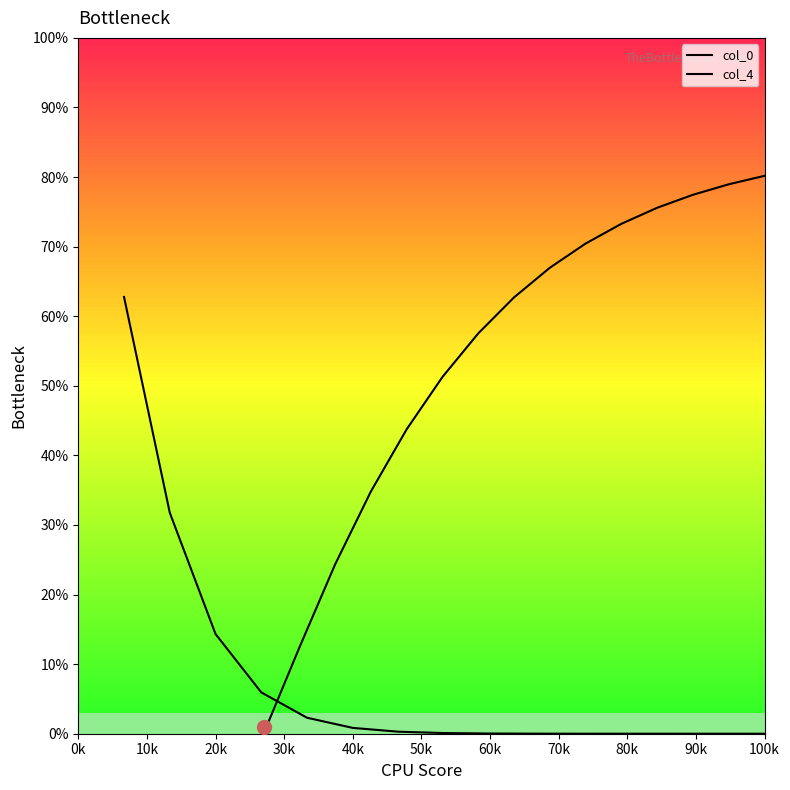

What is the difference between the maximum and second lowest values in the col_0 series?

62.8